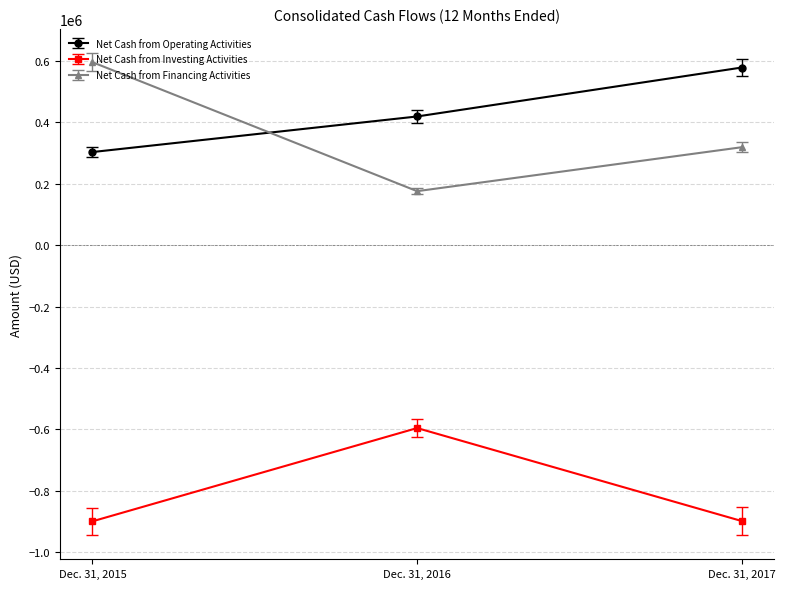

What is the sum of all Net Cash from Financing Activities values?

1092157